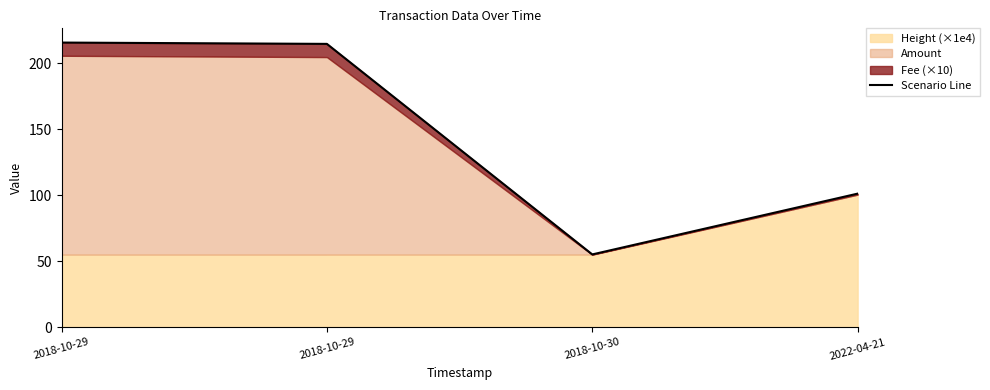

What is the label of the 2nd point from the left?

2018-10-29